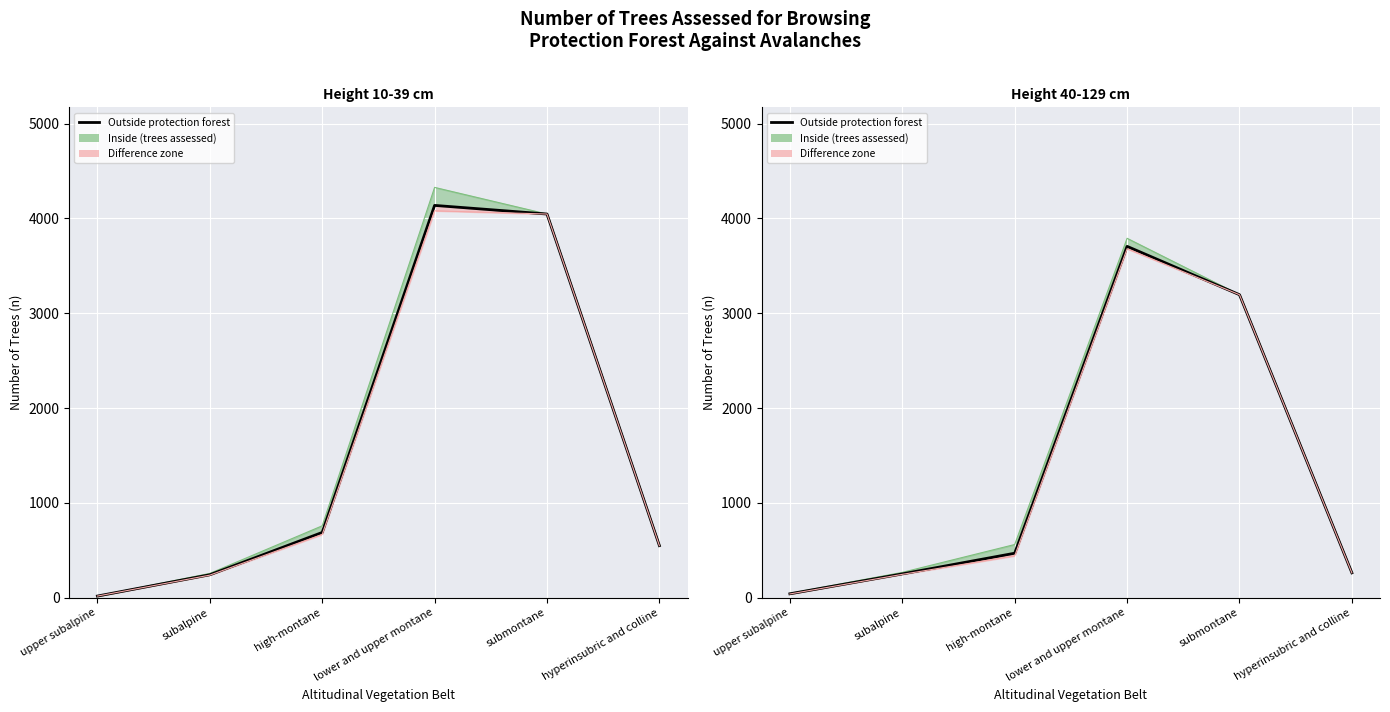

What is the sum of all values?

7925